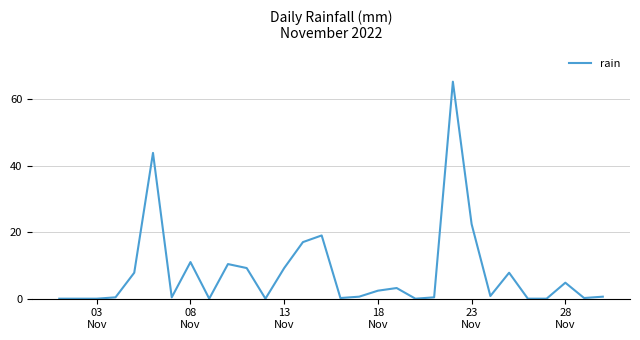

What is the difference between the maximum and minimum values?

65.2